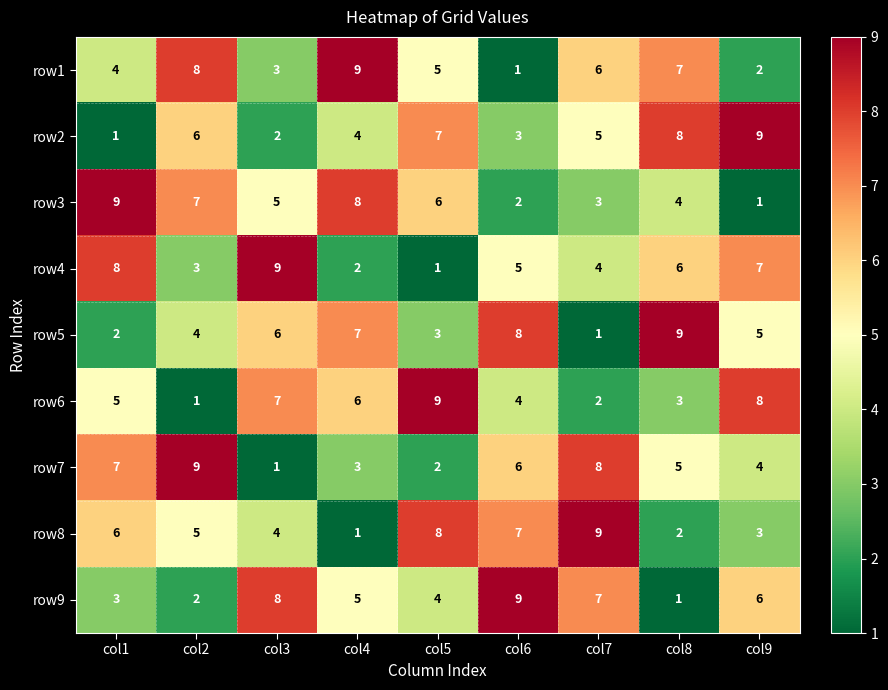

What is the average value of the row3 series?

5